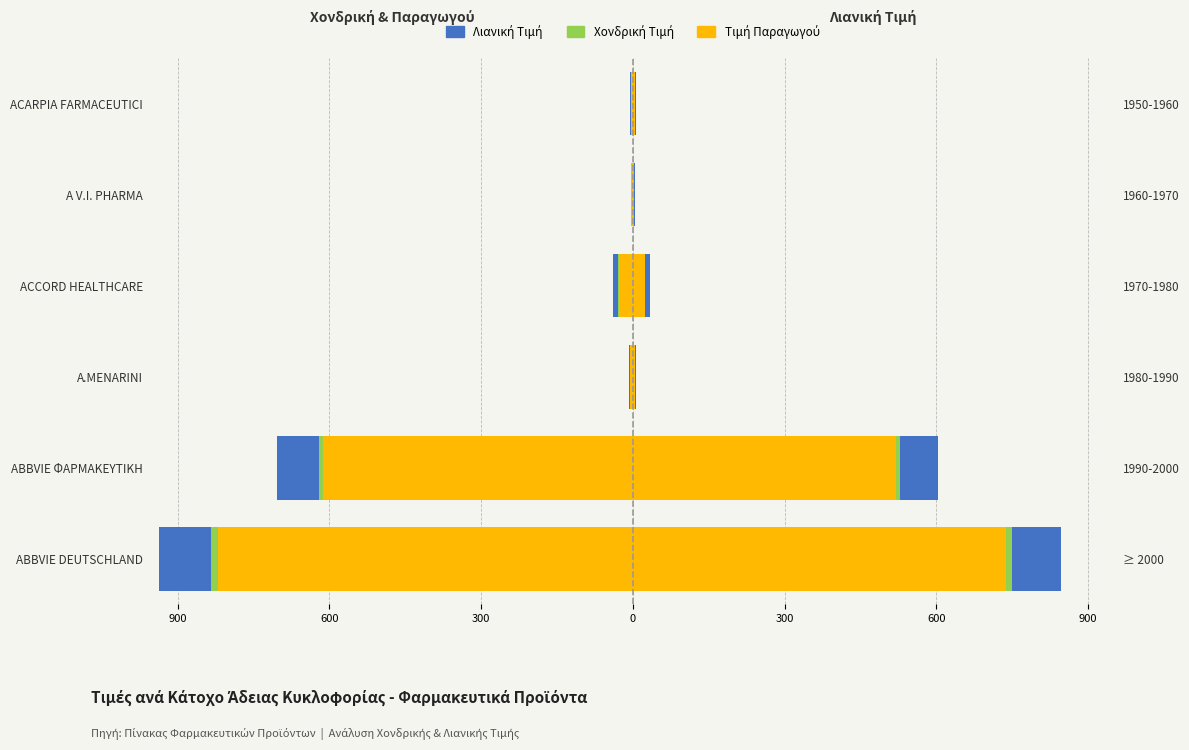

What is the minimum value for Λιανική Τιμή?

-936.5